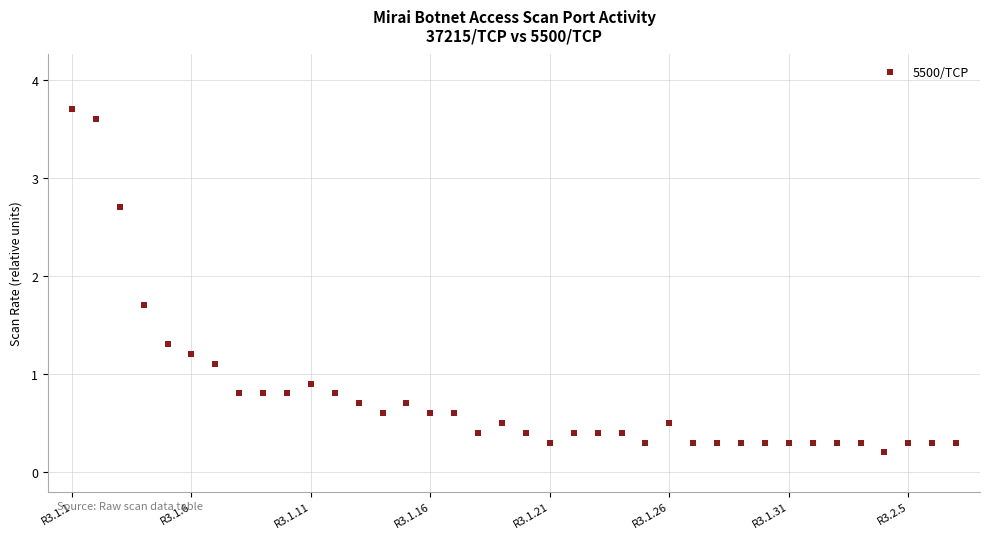

What is the range of Y values (max minus min)?

3.5